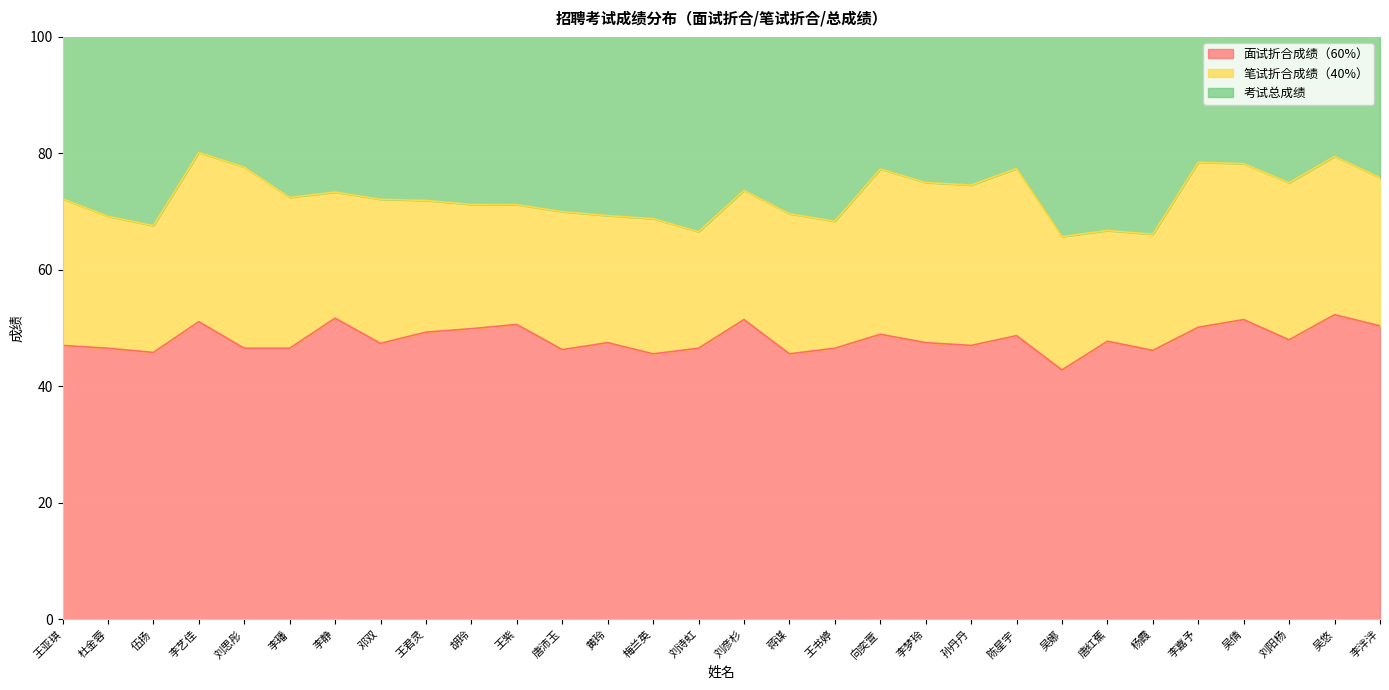

In 面试折合成绩（60%）, how many points are lower than both neighbors (excluding endpoints)?

9